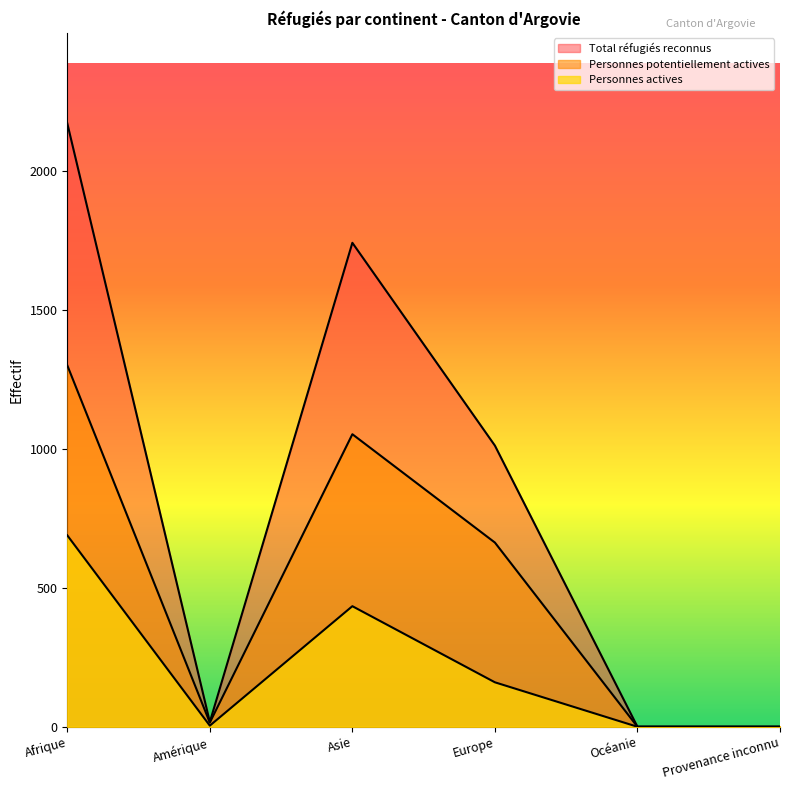

What is the maximum value for Total réfugiés reconnus?

2172